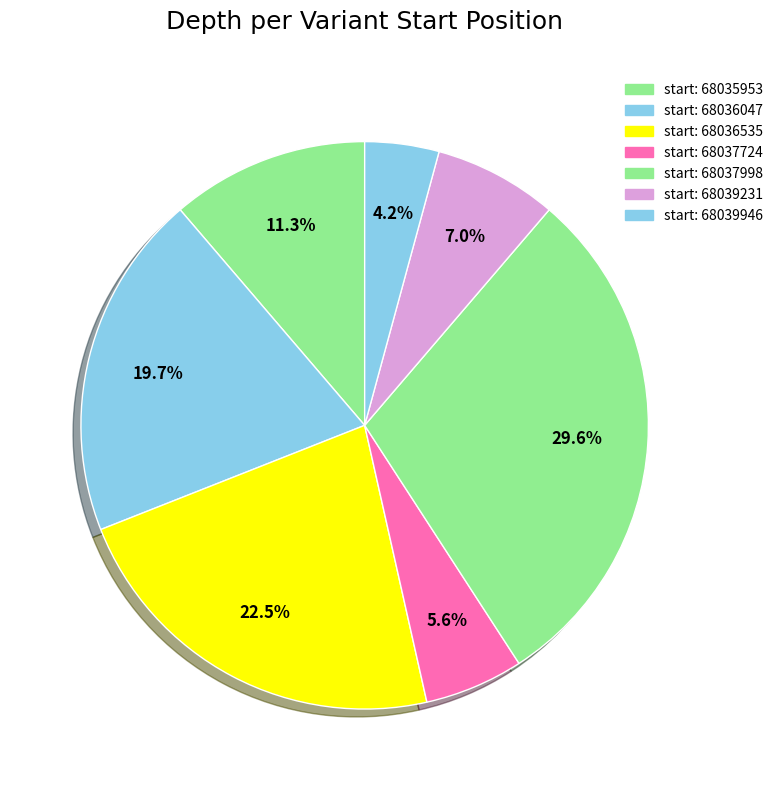

How many slices are in this pie chart?

7